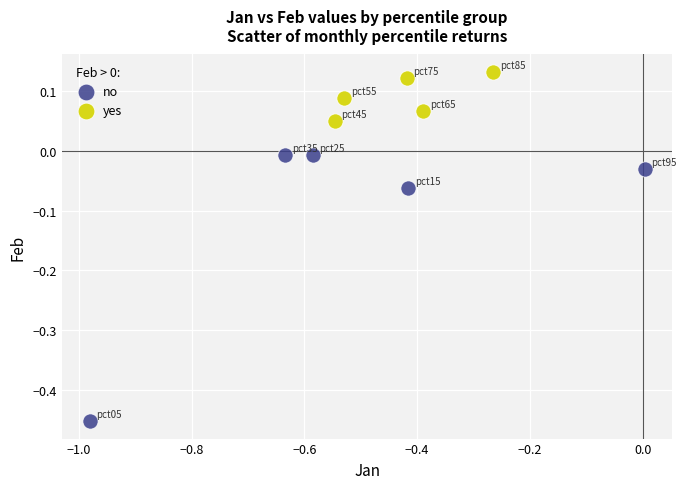

Which series reaches the minimum Y coordinate?

no